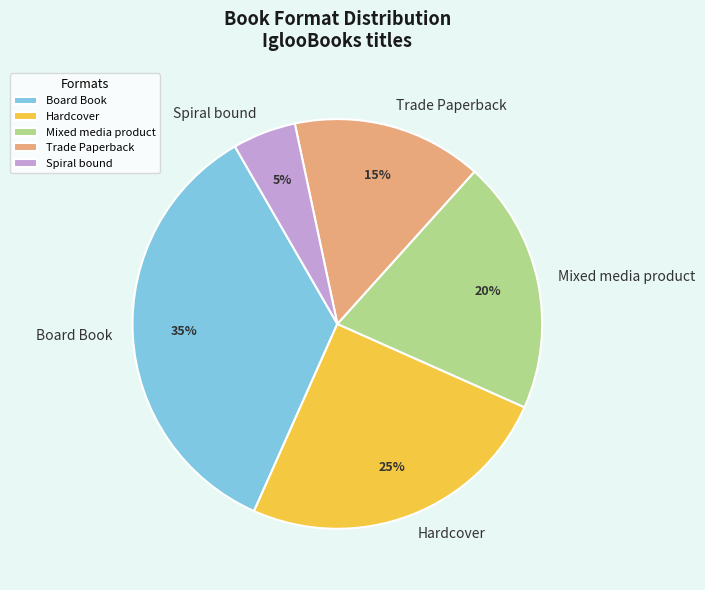

Combined, do Trade Paperback and Spiral bound account for over 50%?

No